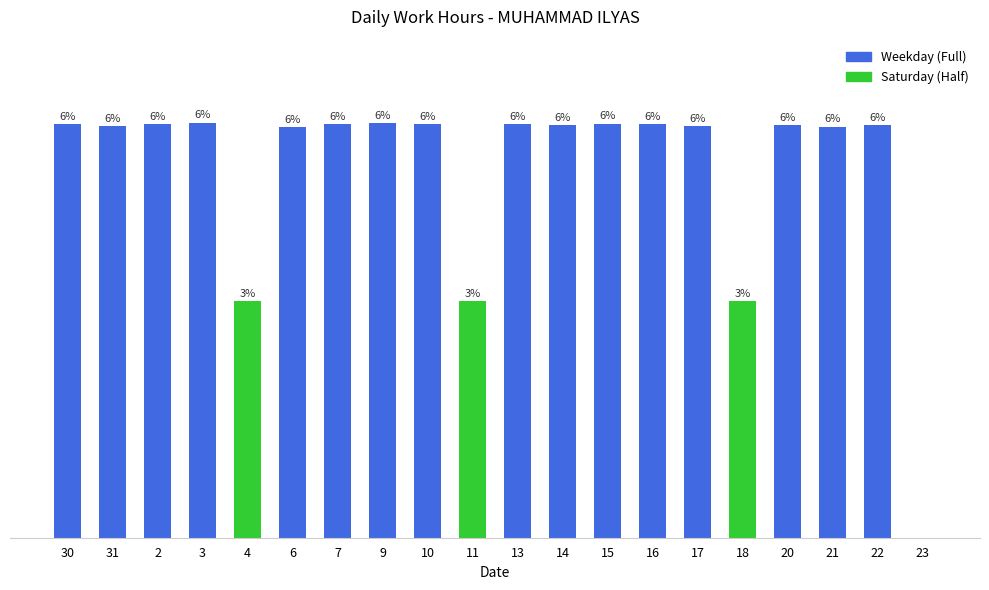

Which label corresponds to the smallest value in the chart?

23